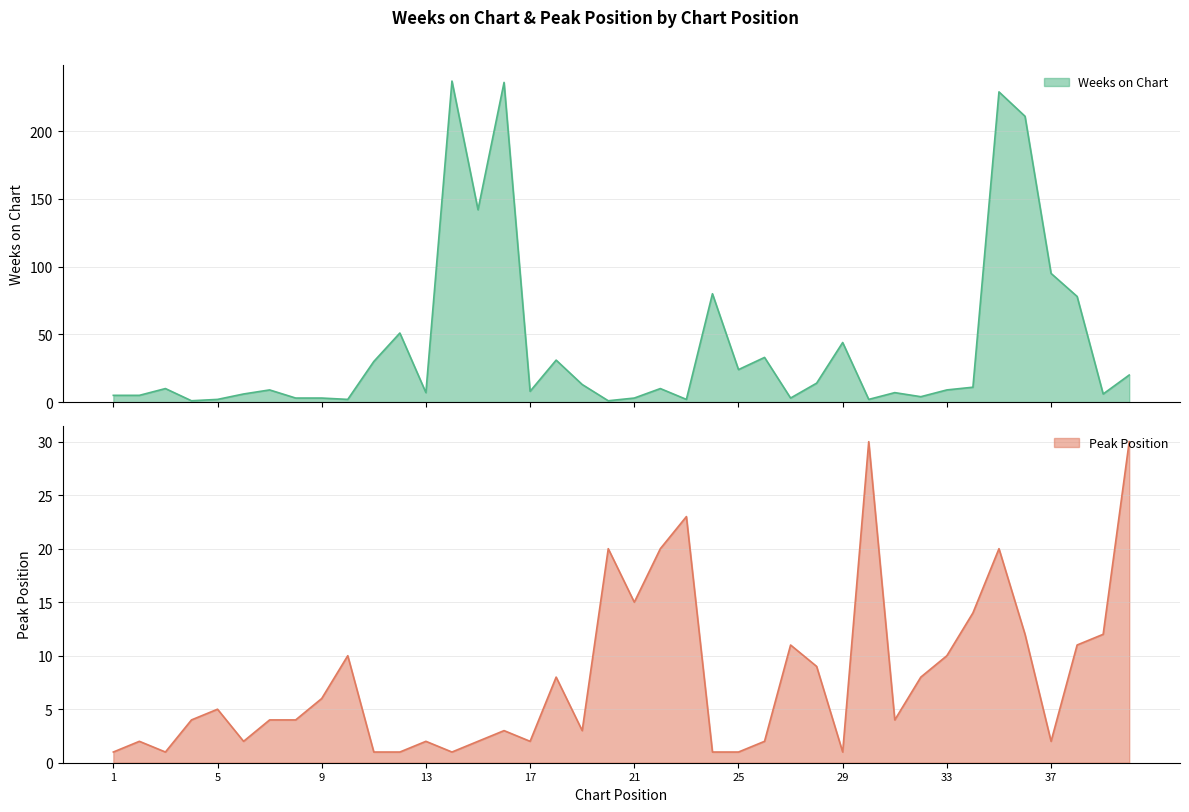

What is the minimum value for Weeks on Chart?

1